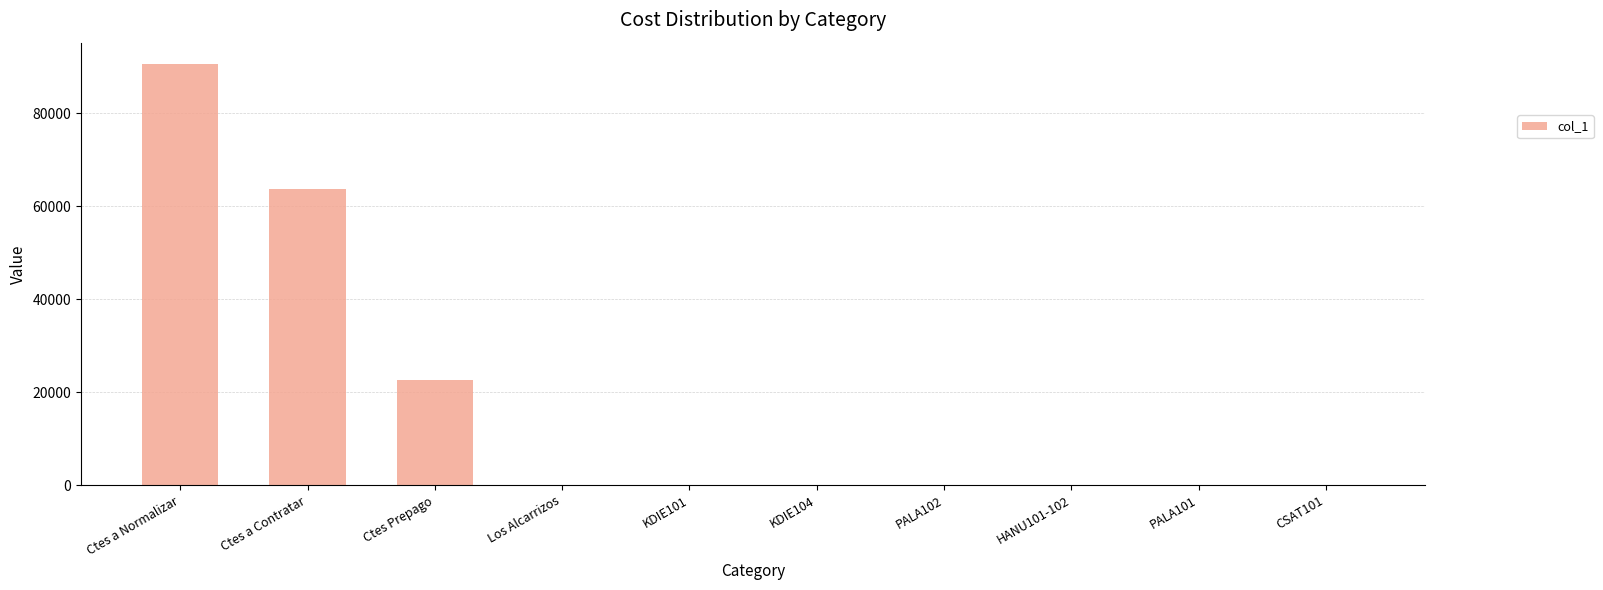

Approximately how many times larger is the value at Ctes a Contratar compared to Ctes Prepago?

2.8